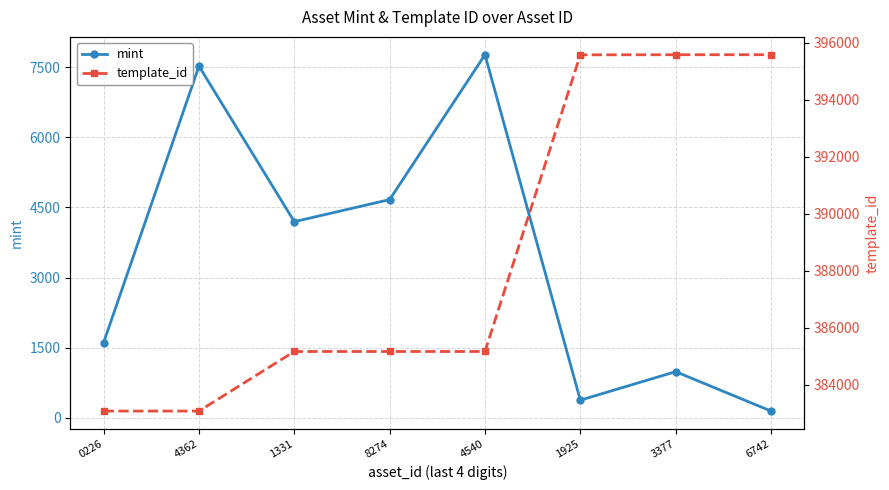

At which category does the chart reach its peak across all series?

6742